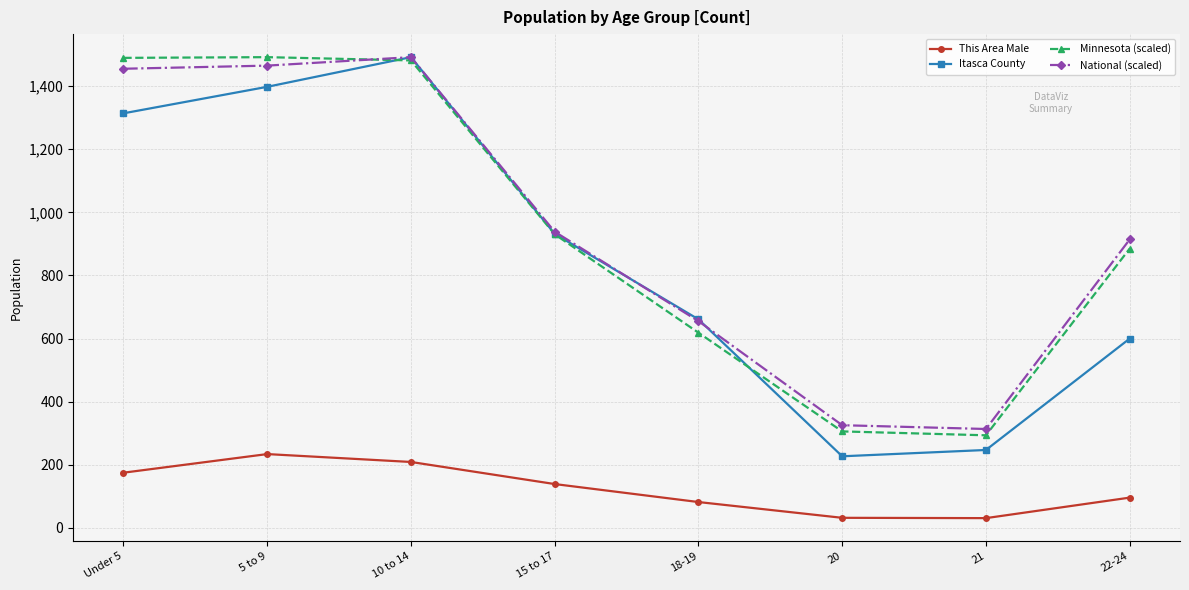

What is the minimum value for Itasca County?

227.0